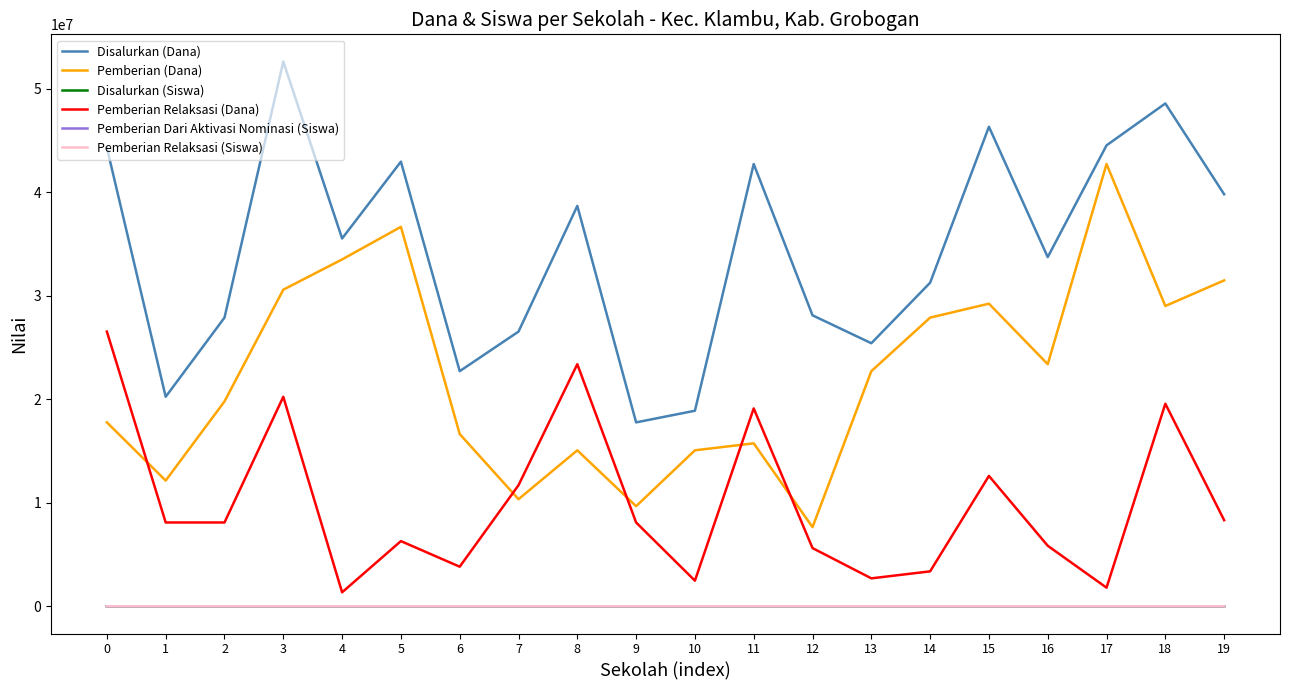

Is the value of Pemberian Relaksasi (Dana) at 1 greater than the value of Disalurkan (Dana) at 14?

No